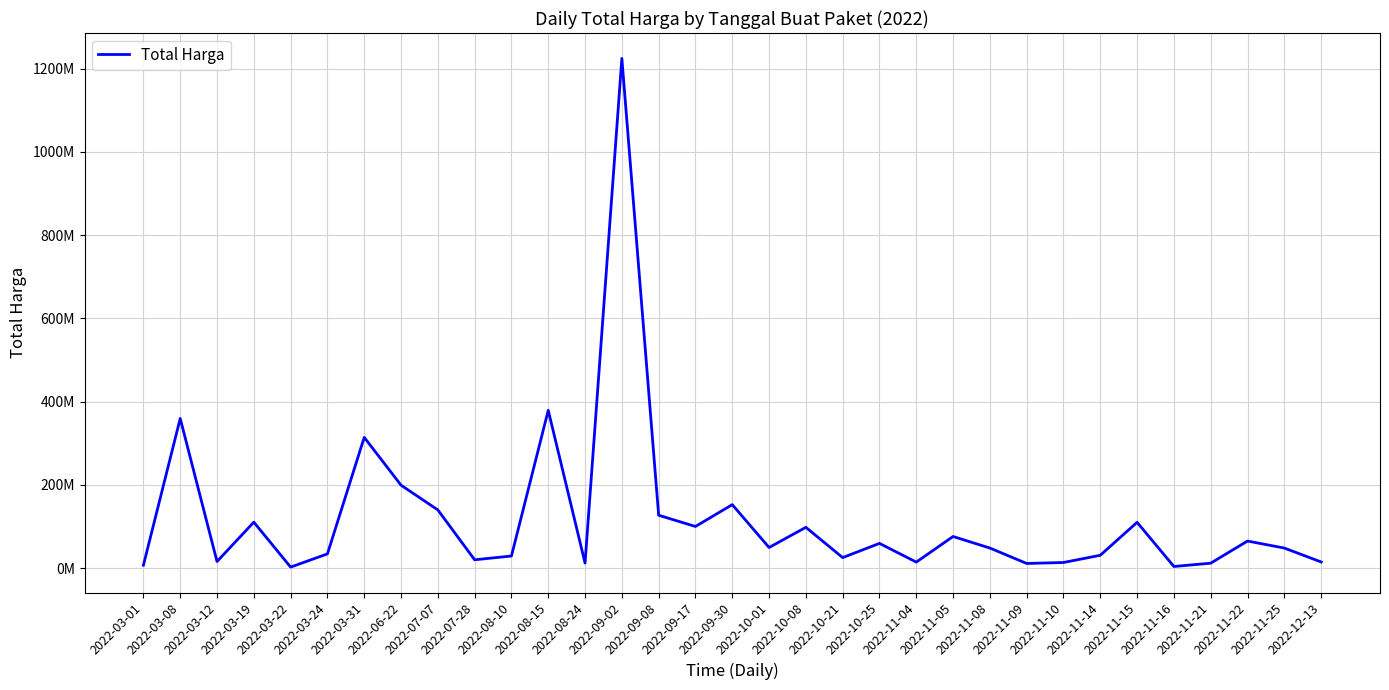

Reading left to right, what are all the values shown in this chart?

6936000	359500000	15787200	110389990	2395750	34132505	314121780	199200000	139800000	19950000	29000000	379075000	12000000	1224682000	127000000	100000000	152477000	49478000	98000000	25200000	59375000	14400000	75920000	48140000	11100000	13442000	30800000	110000000	3825000	11800000	65000000	48140000	14750000